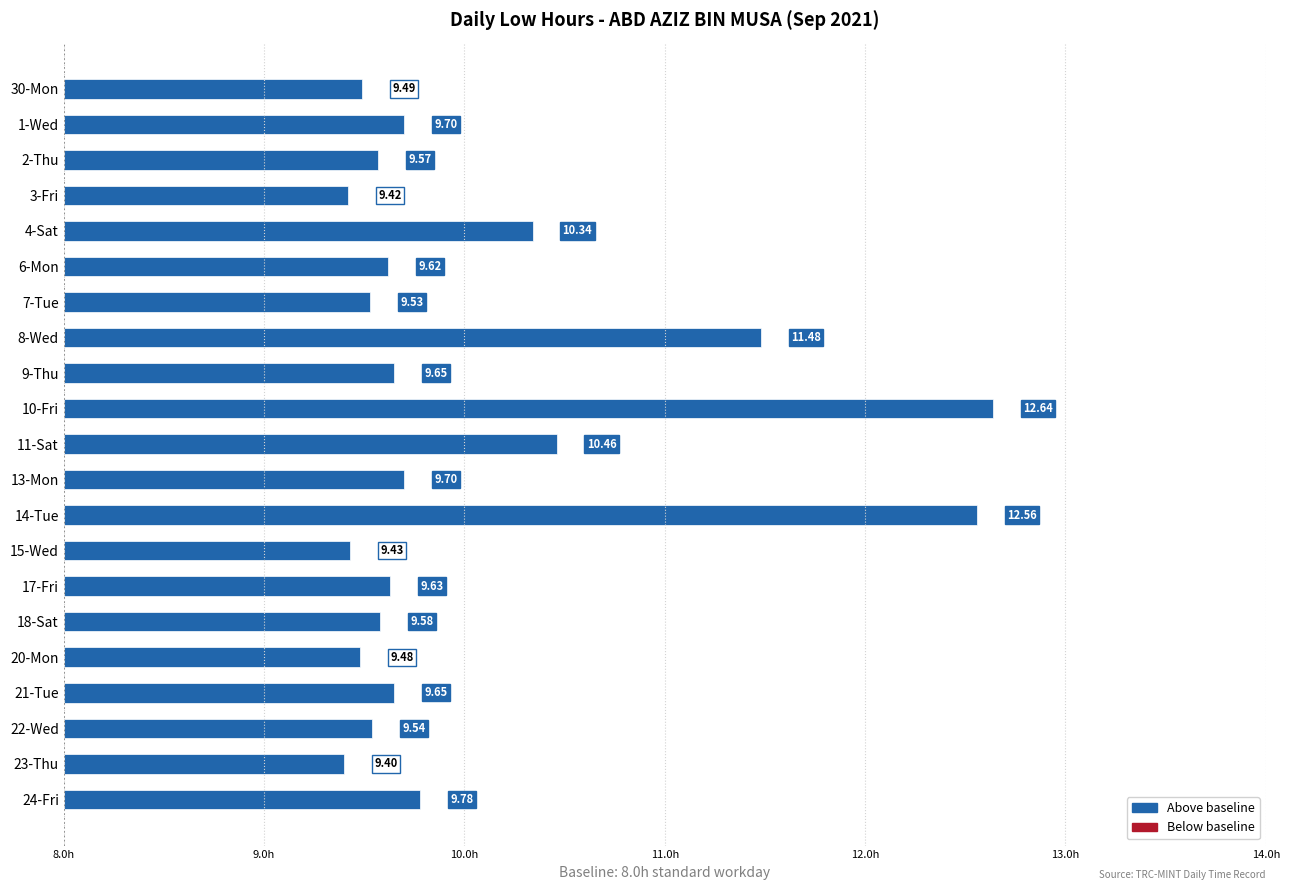

Are the bars horizontal?

Yes